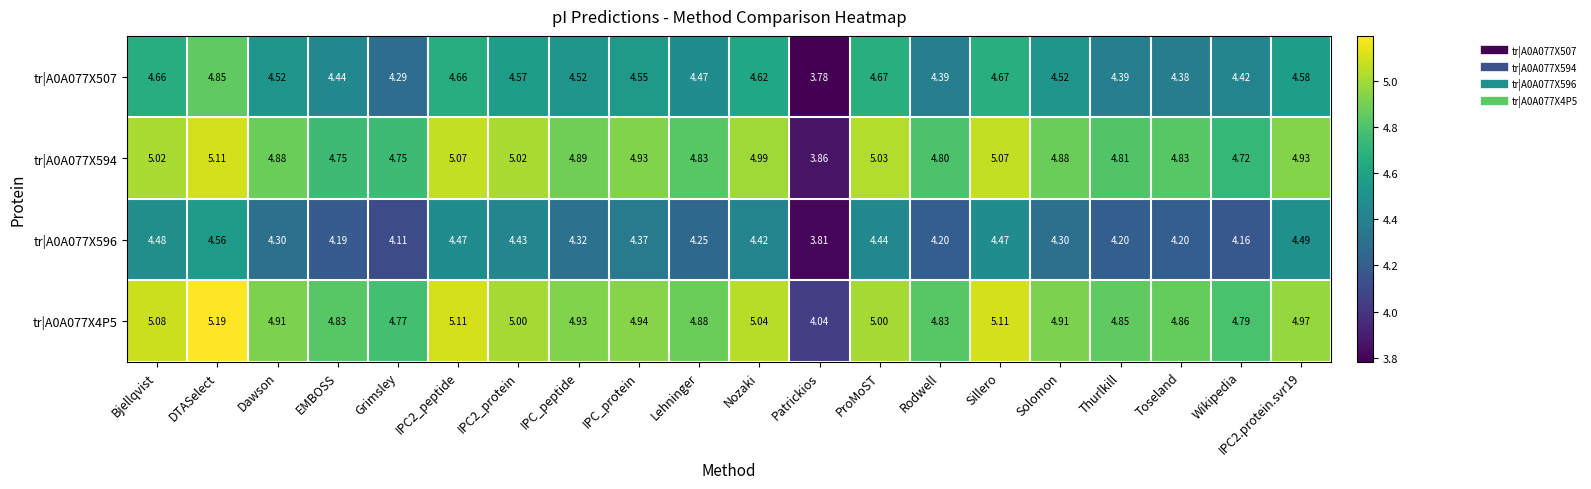

Which series changed the most between ProMoST and IPC2.protein.svr19?

tr|A0A077X594